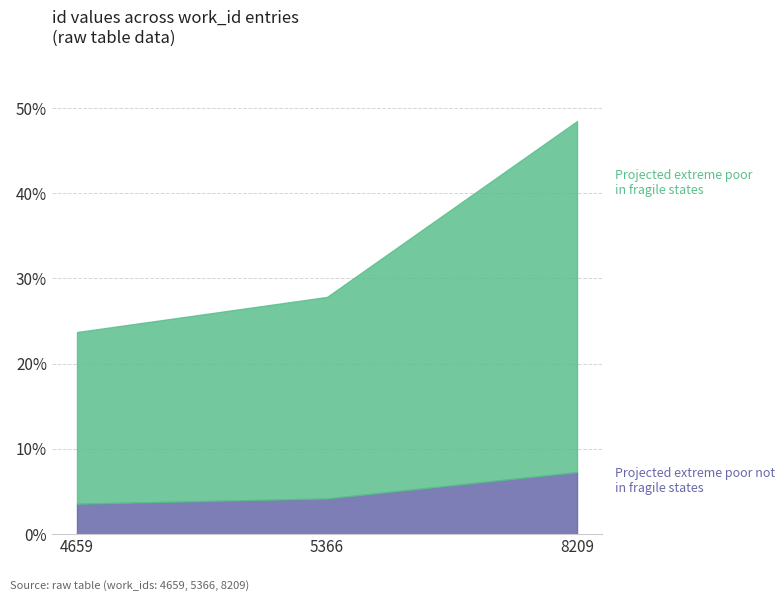

Is it true that the value at 5366 is 27.8?

True